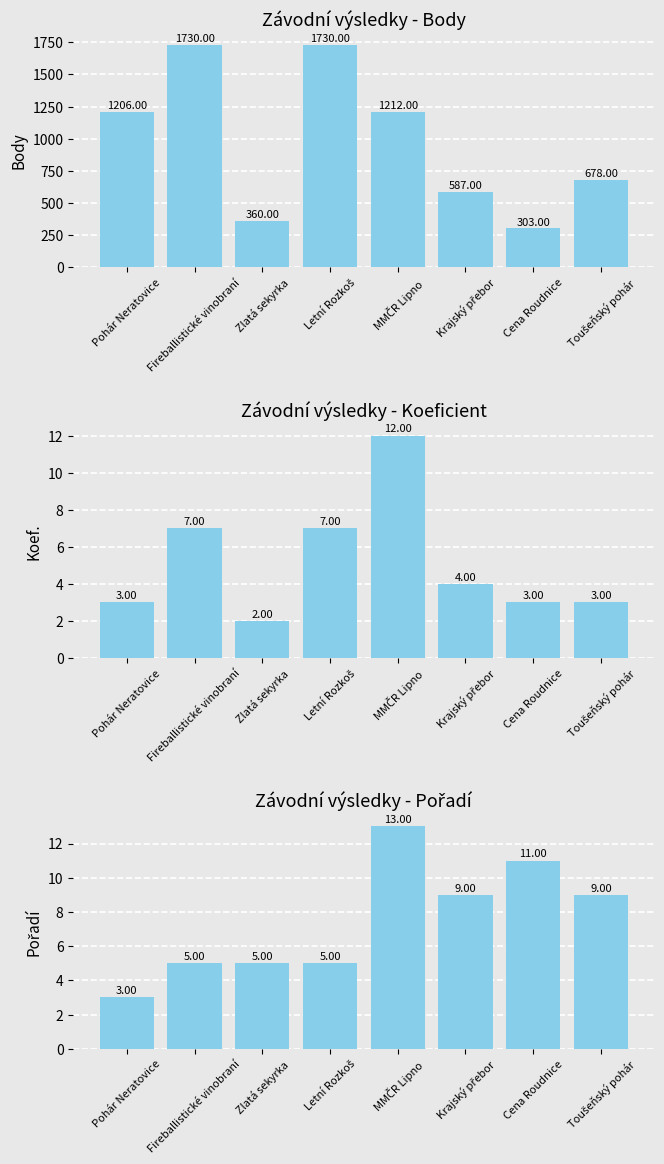

Rank the series at Fireballistické vinobraní from lowest to highest value.

Pořadí, Koef., Body